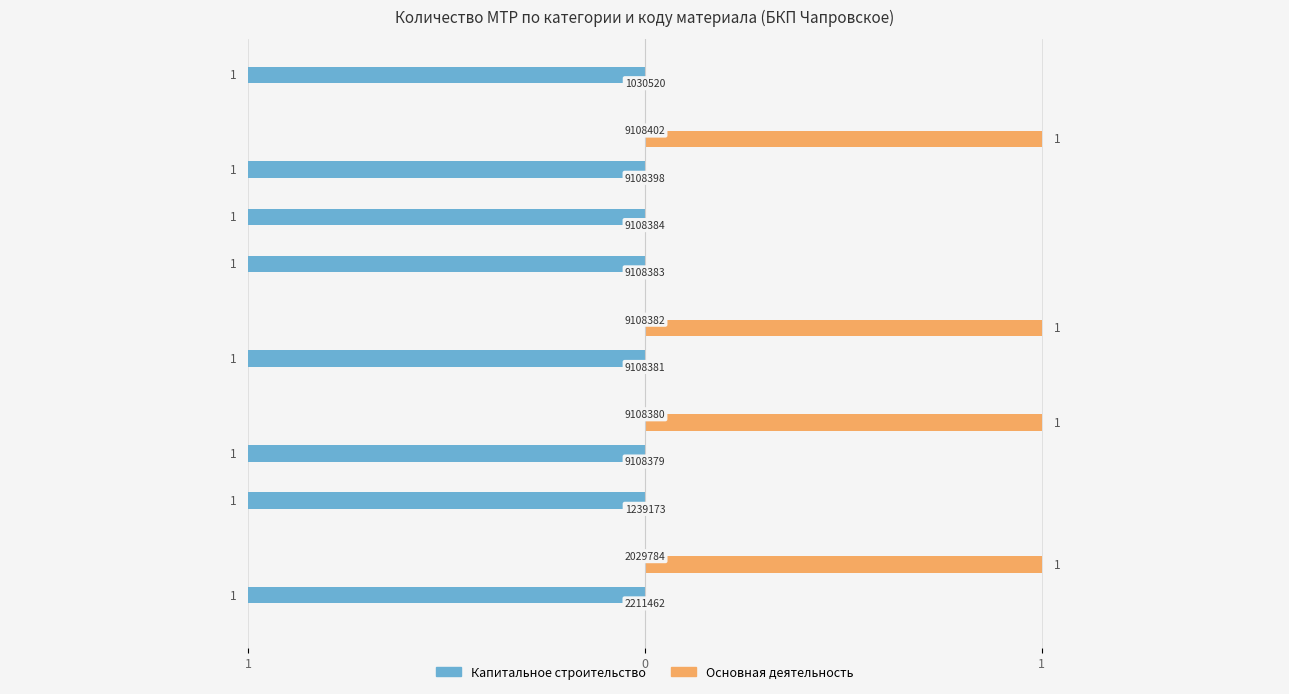

What are all the series names shown in the legend?

Капитальное строительство, Основная деятельность